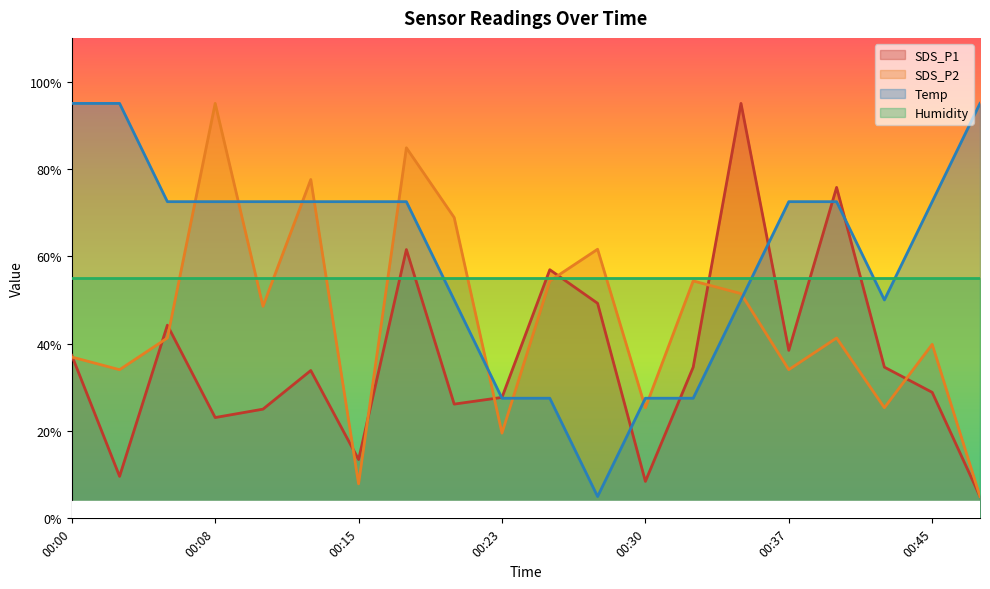

True or false: Temp and SDS_P2 intersect in this chart.

True